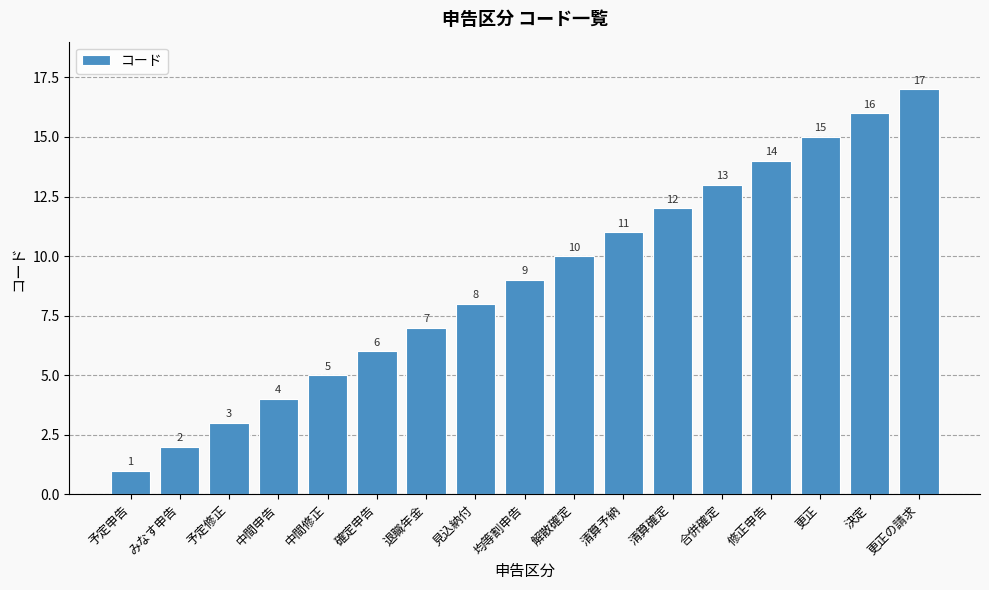

What is the label of the 1st bar from the left?

予定申告